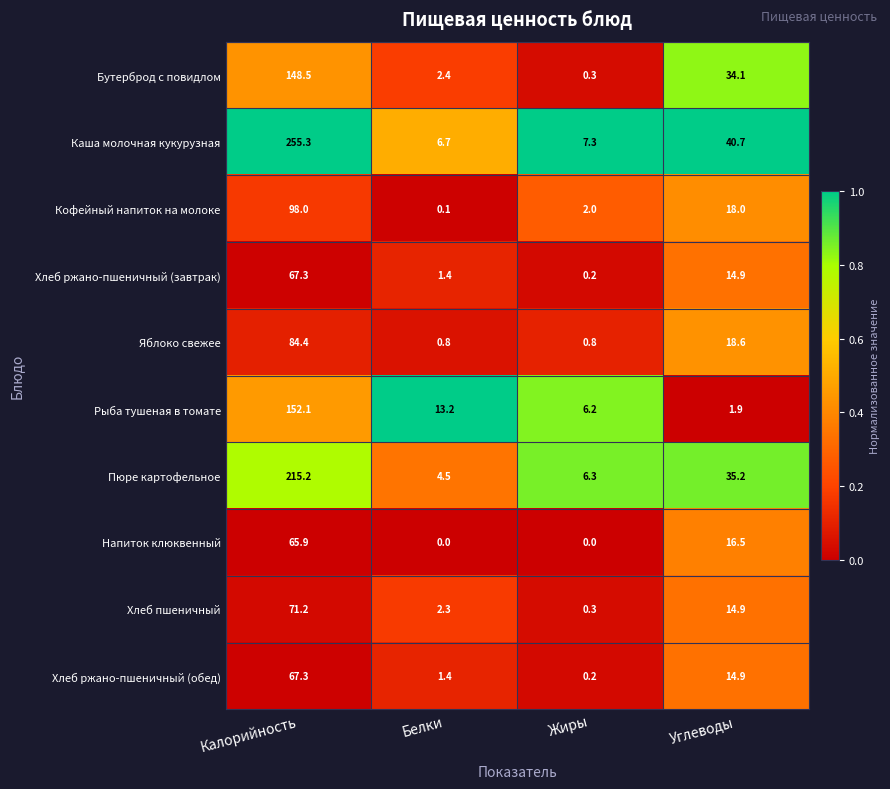

What is the greatest value displayed?

255.3